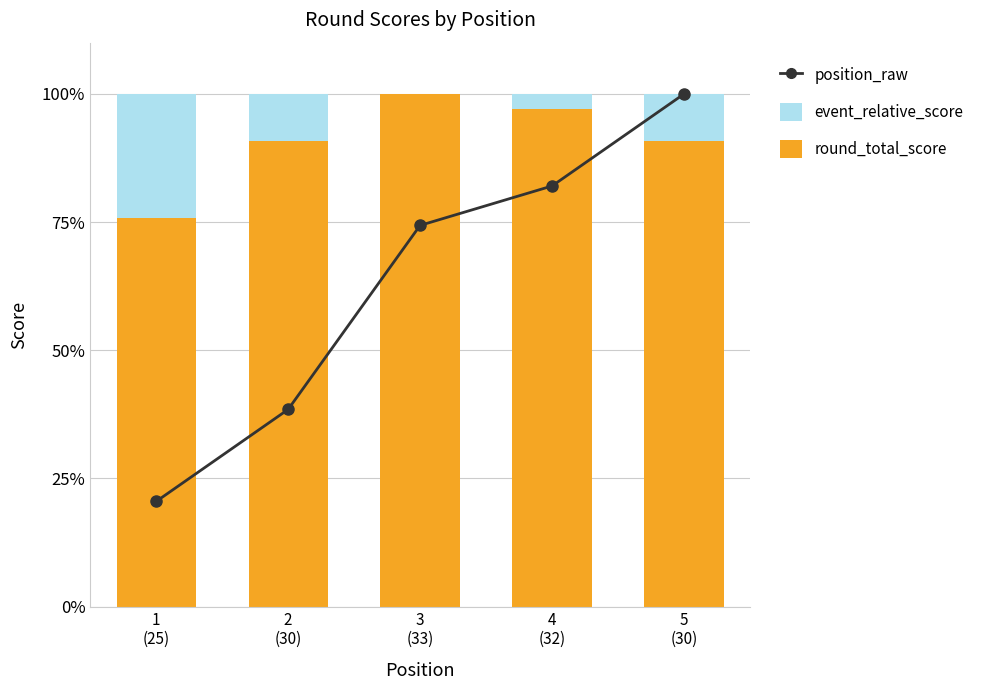

True or false: position_raw has a value of 129.5 at 4
(32).

False